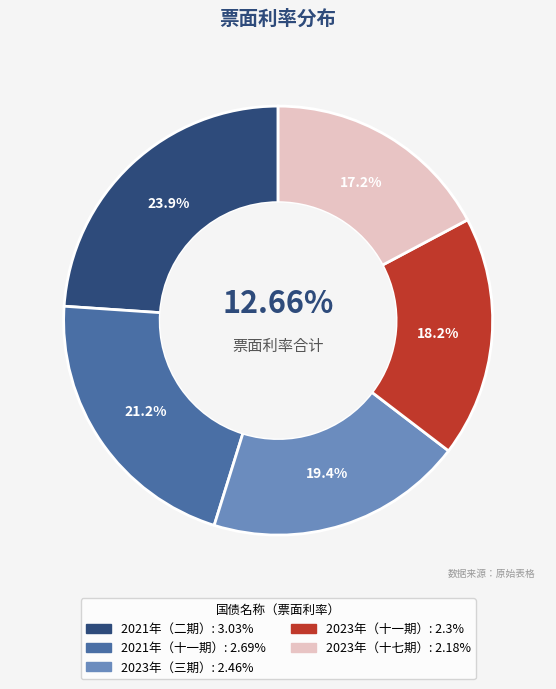

What is the change in value from 2021年记账式附息（十一期）国债 to 2023年记账式附息（十七期）国债?

-0.5